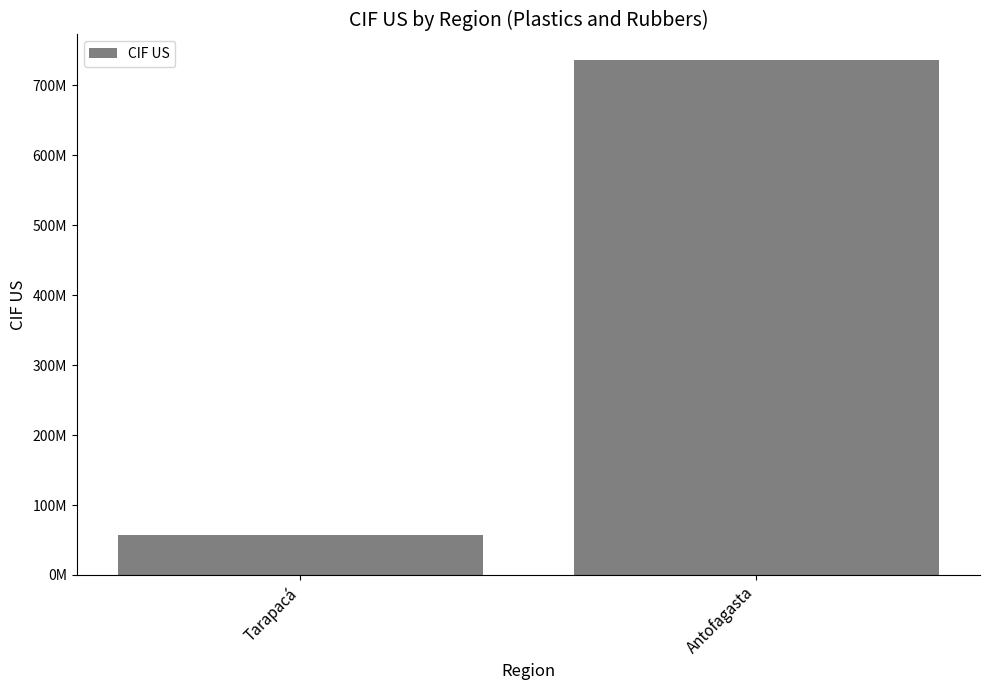

Rank the categories by value from lowest to highest.

Tarapacá, Antofagasta